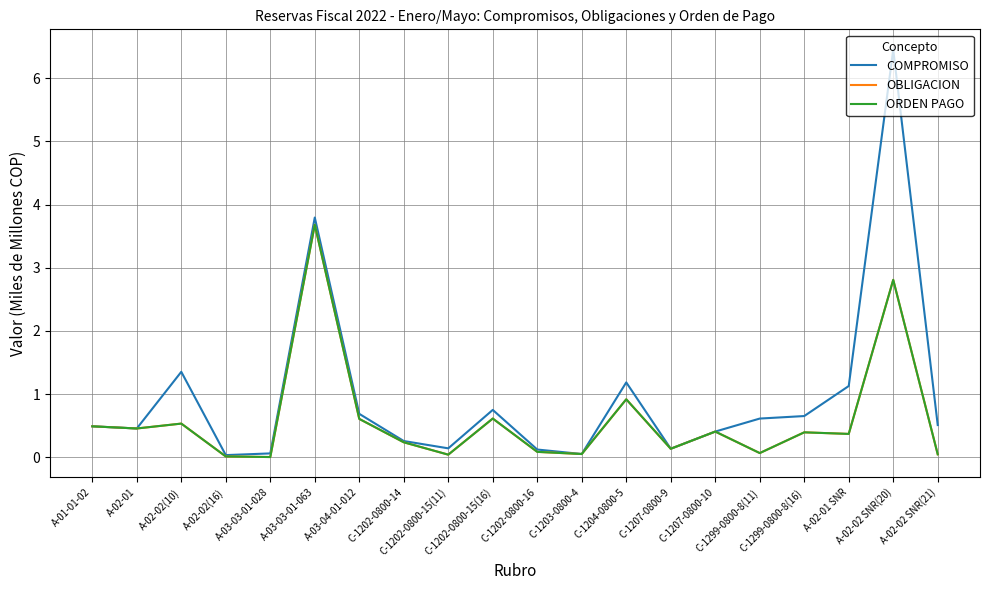

Which series has the widest spread of values?

COMPROMISO